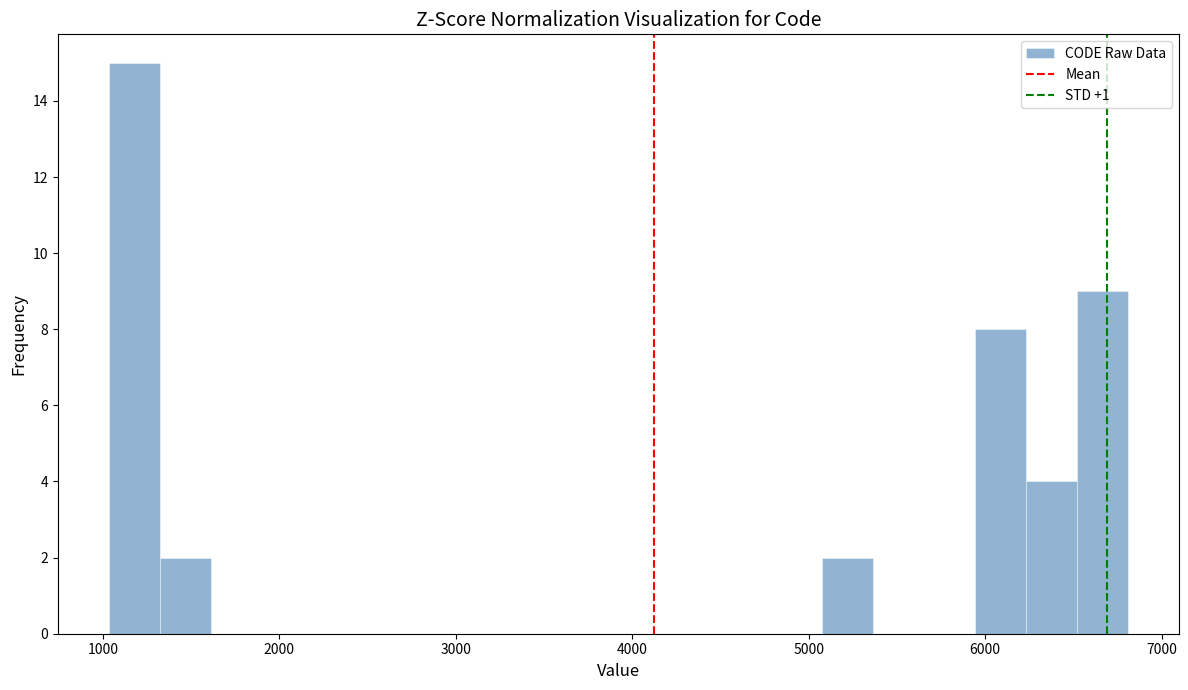

Read against the x-axis, roughly where is the centre of the tallest bar?

1200